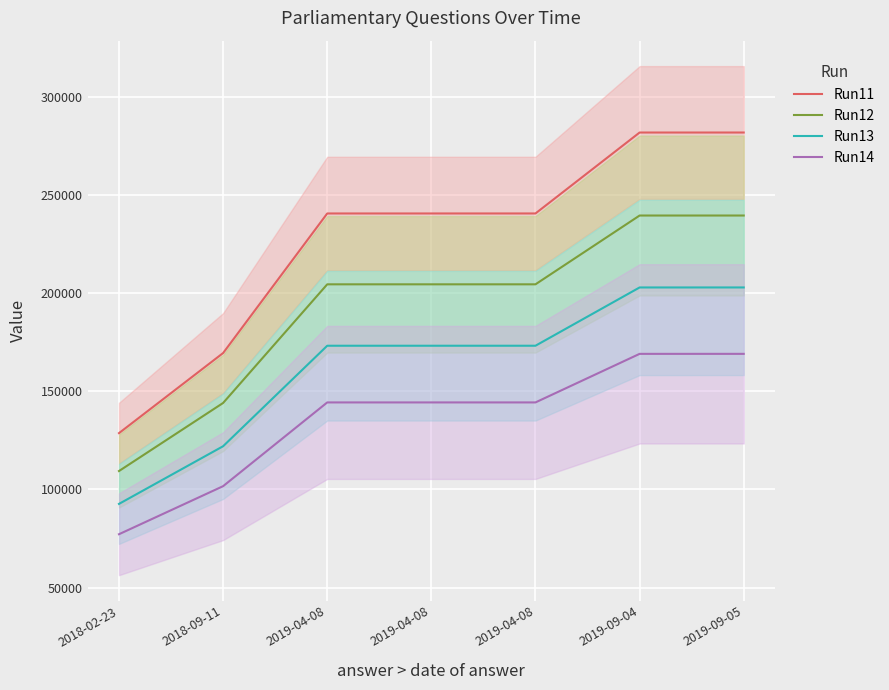

The Run13 series shows 89443.0 at 2019-09-04. True or false?

False